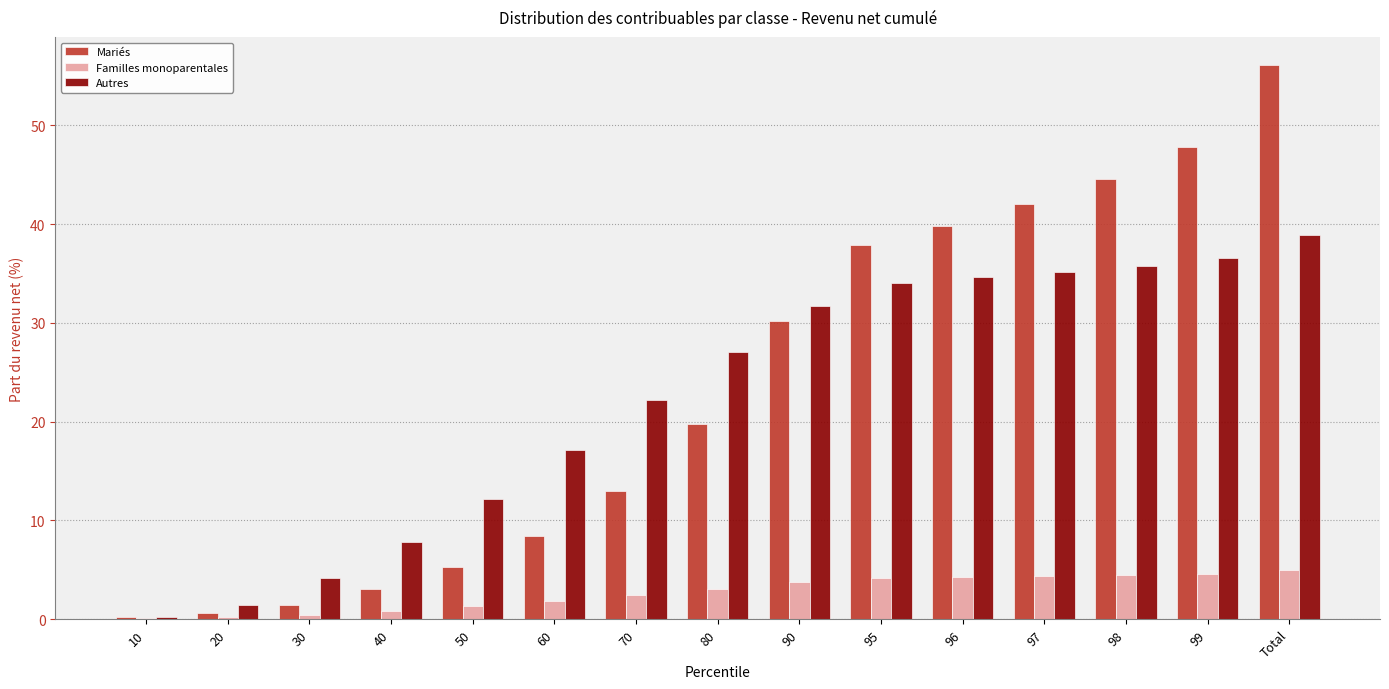

Which label corresponds to the largest value in the chart?

Total